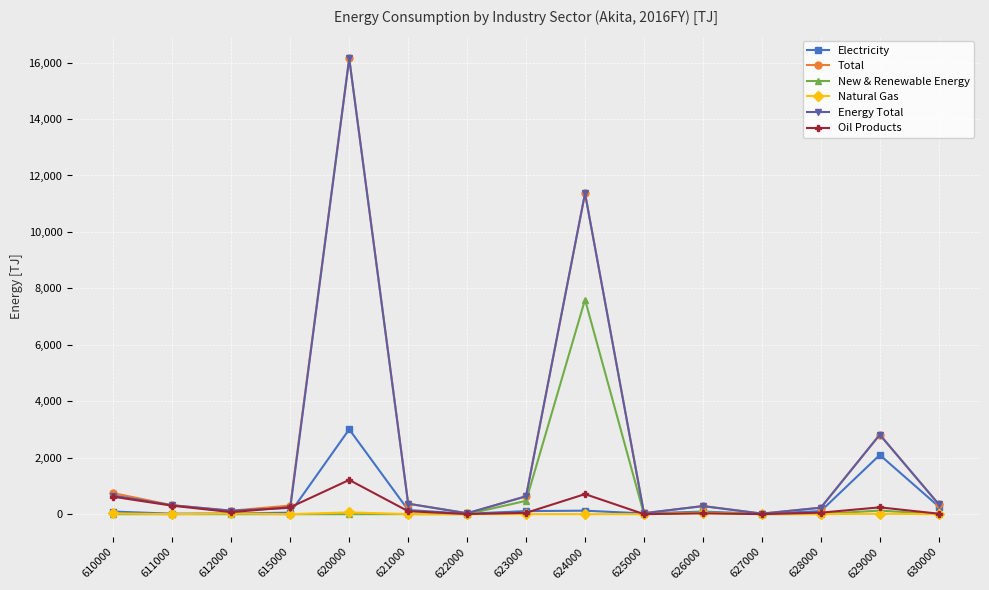

Where is New & Renewable Energy nearest to the value 3801?

623000